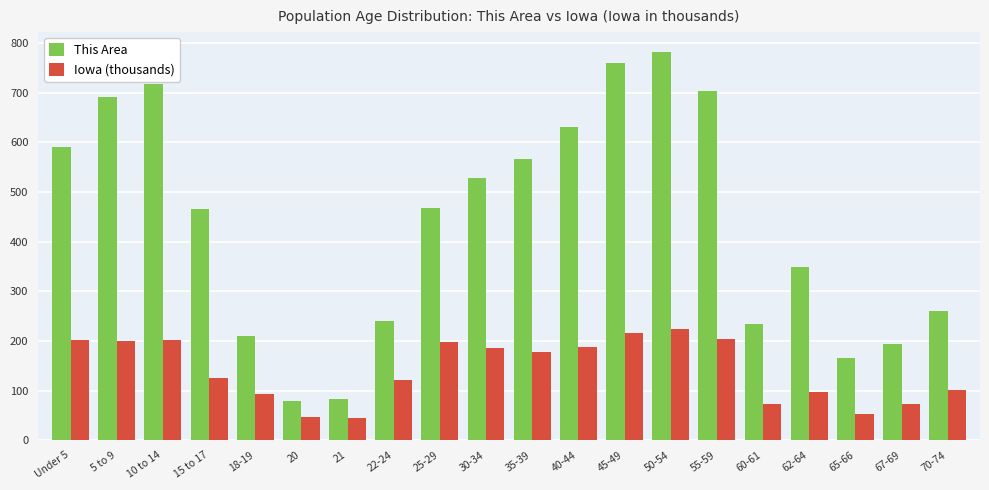

How many bars are there in total?

40